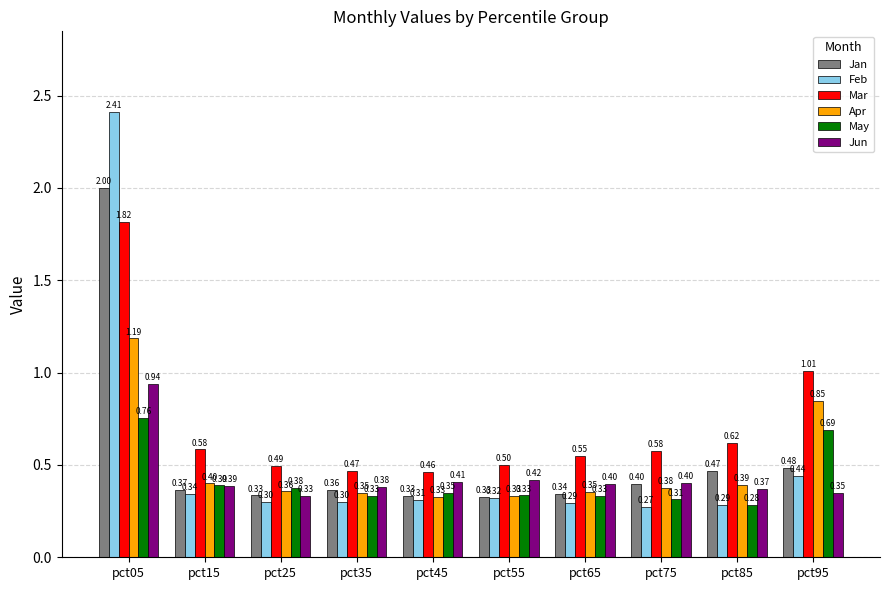

What is the difference between the maximum and minimum values in the May series?

0.5